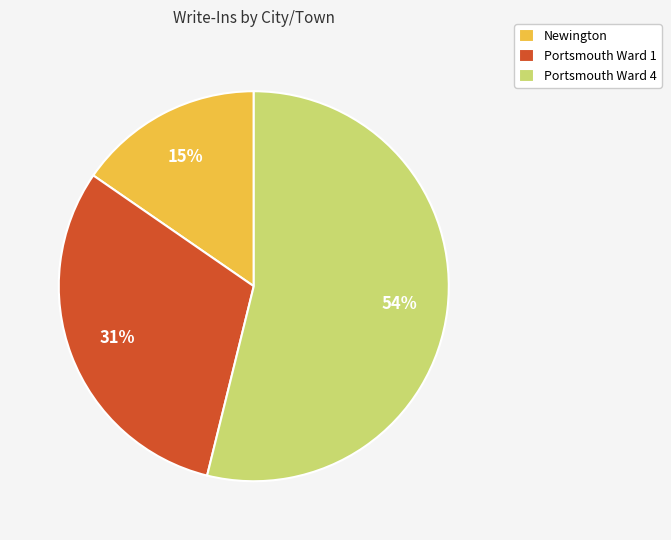

Does any single category account for the majority?

Yes